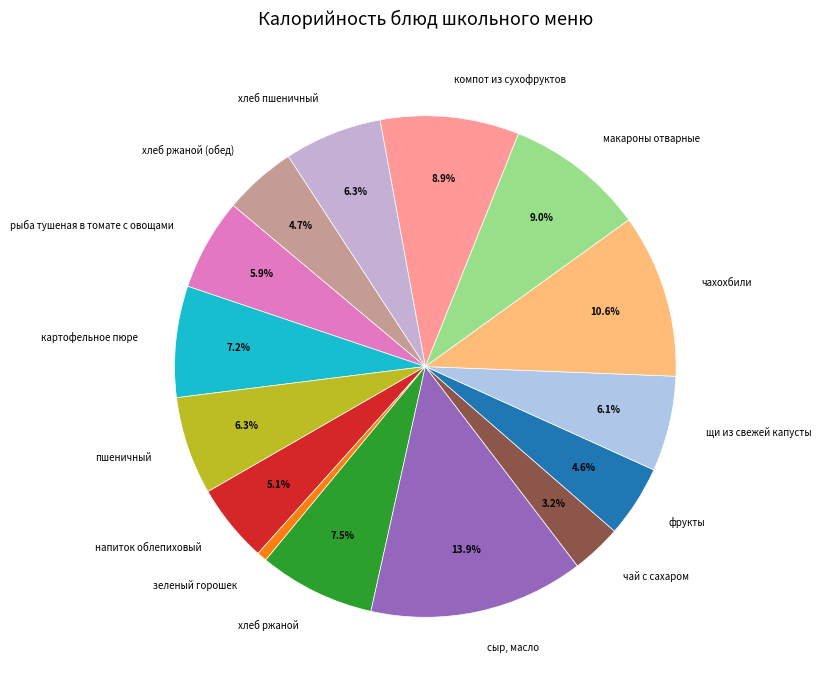

Is it true that напиток облепиховый is 5% of the pie?

True